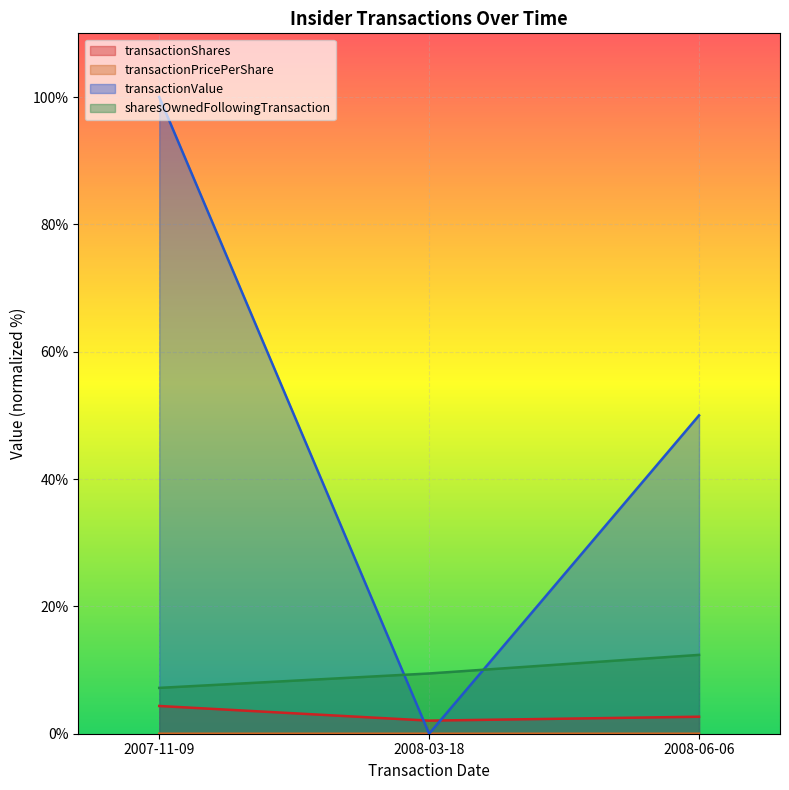

Is it true that transactionValue equals -40.5 at 2008-03-18?

False